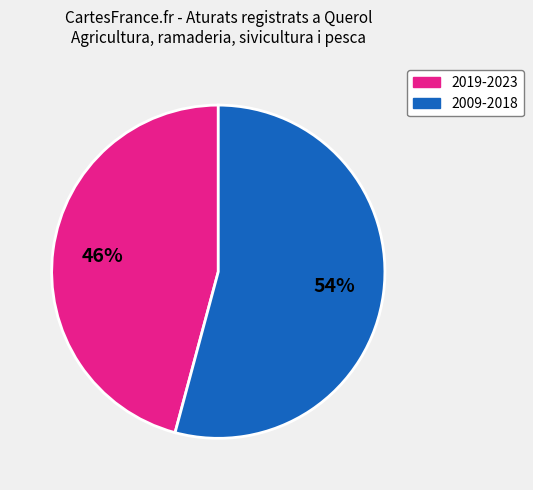

Does any single category account for the majority?

Yes